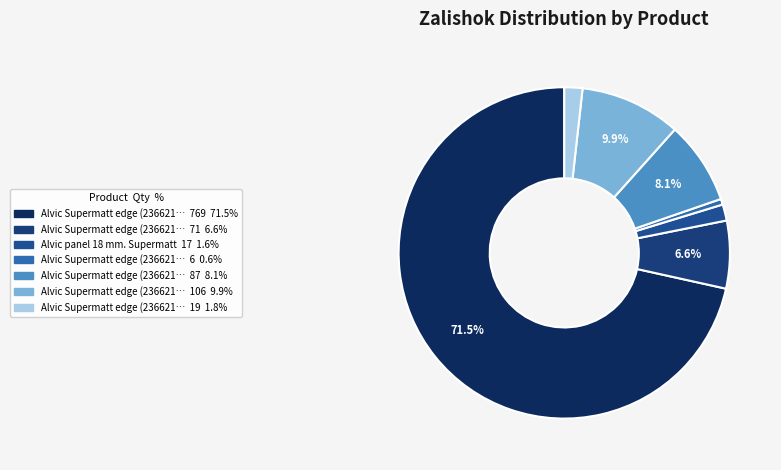

Count the number of slices in the pie.

7